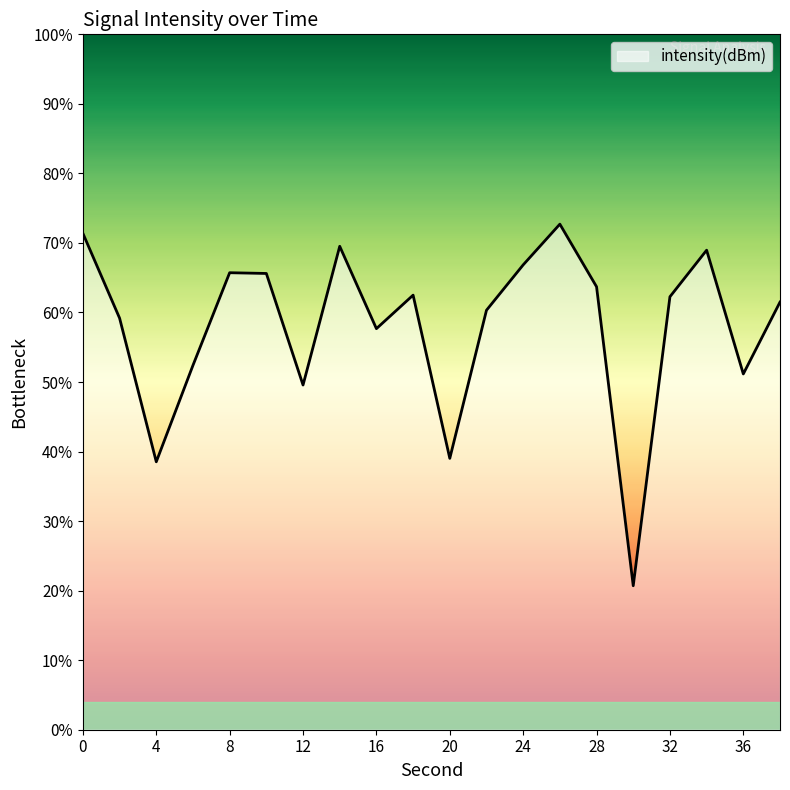

How many interior local valleys (lower than both neighbors) does the data have?

6